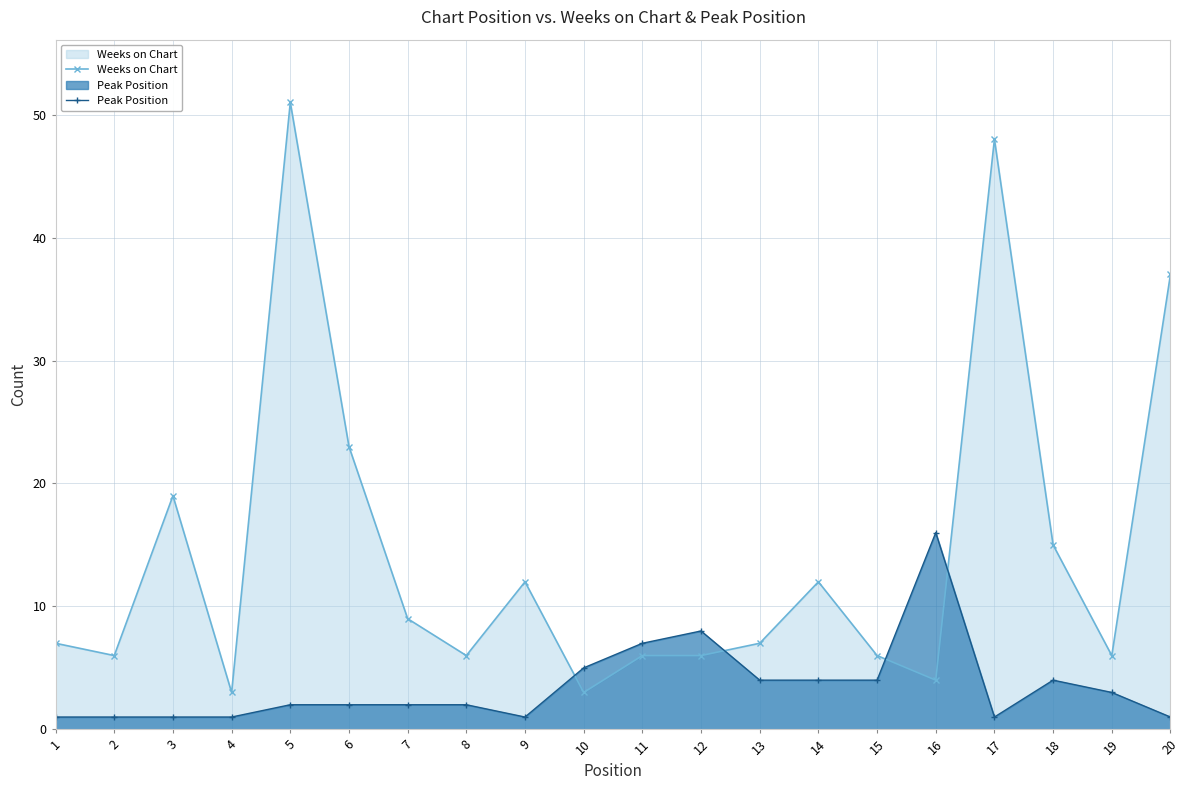

Reading left to right, extract all data points from this chart.

Weeks on Chart: 7	6	19	3	51	23	9	6	12	3	6	6	7	12	6	4	48	15	6	37
Peak Position: 1	1	1	1	2	2	2	2	1	5	7	8	4	4	4	16	1	4	3	1